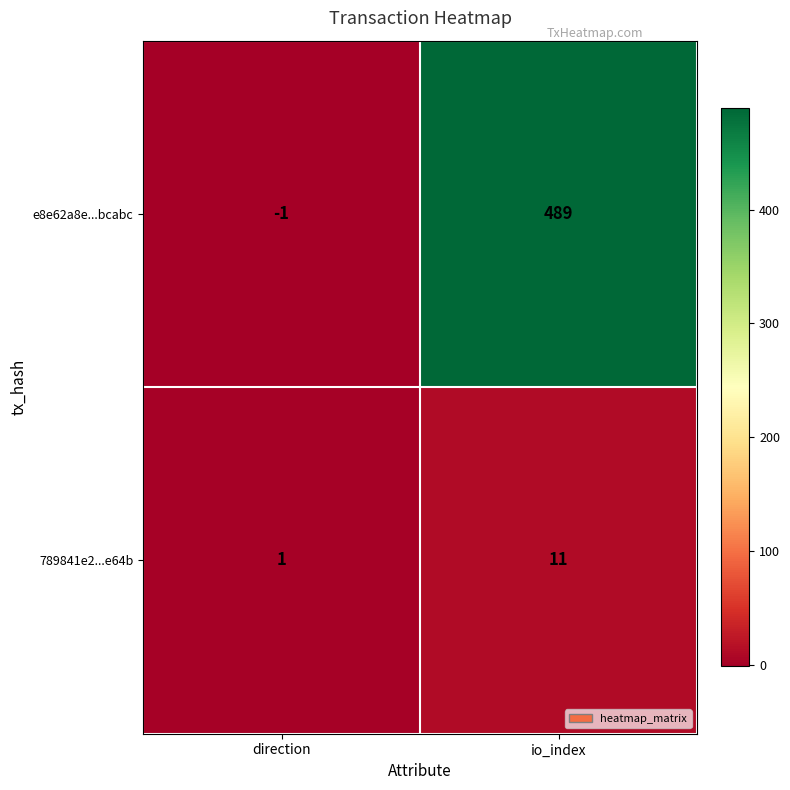

Which series has the largest range (max minus min)?

e8e62a8e...bcabc